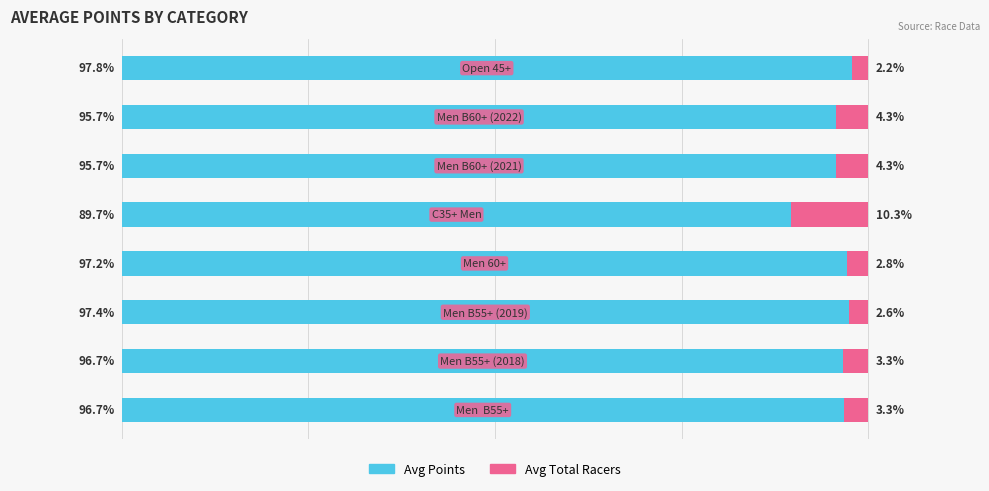

What are all the series names shown in the legend?

Avg Points, Avg Total Racers